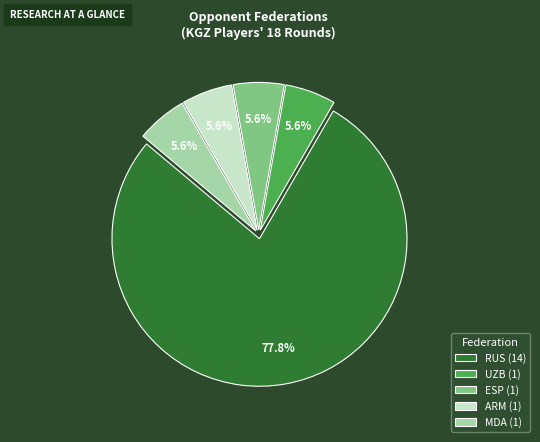

How many slices are in this pie chart?

5